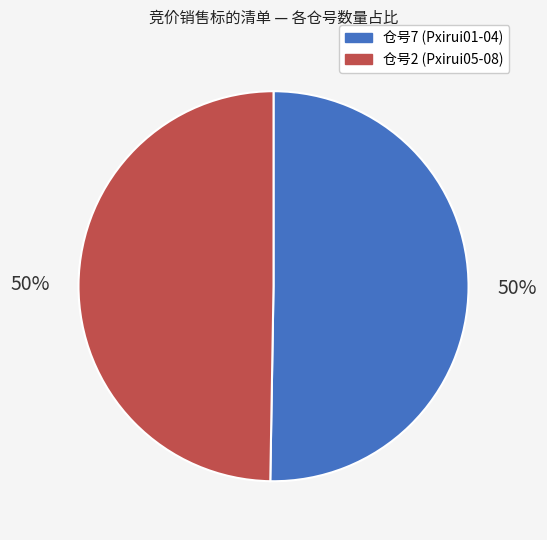

To the nearest percent, what is the average slice percentage?

50%